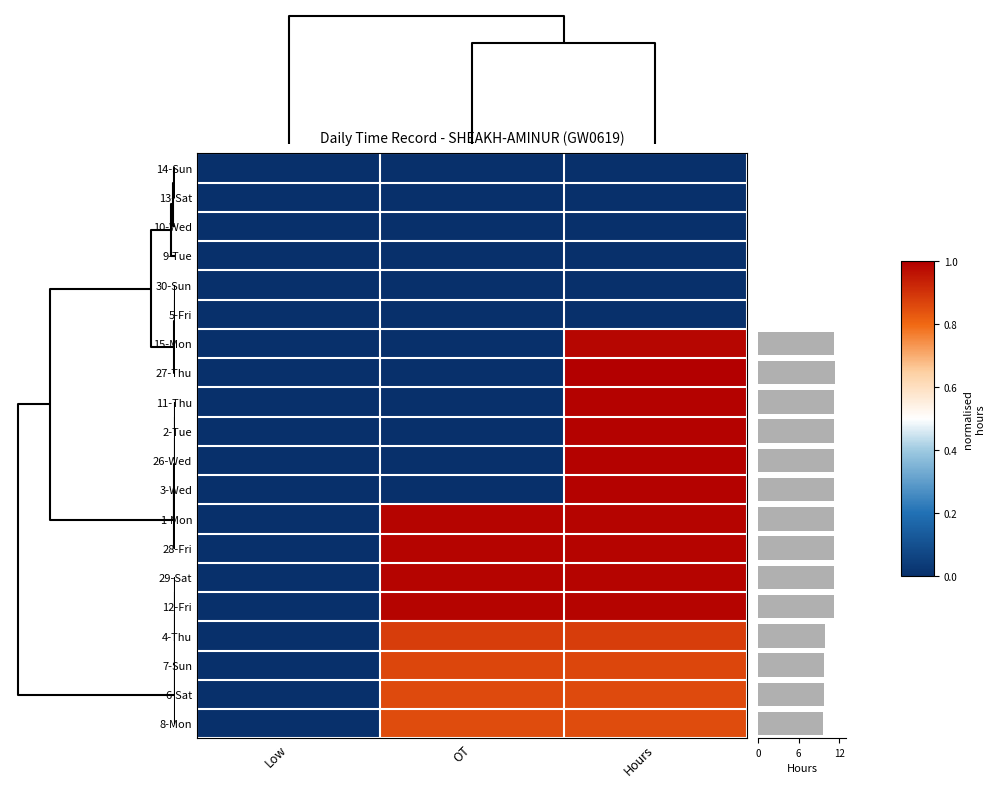

Count the number of data series in this chart.

20